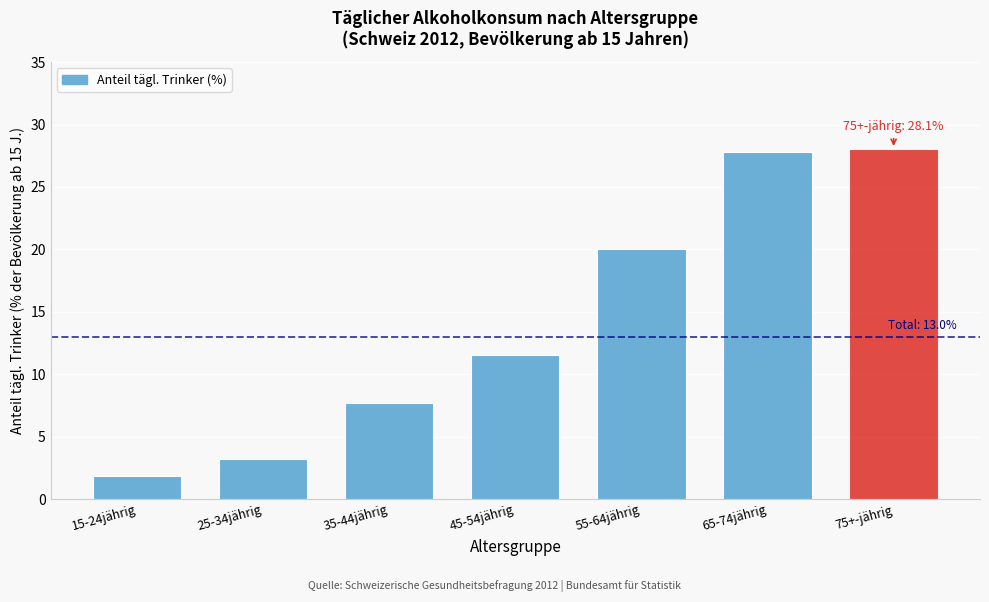

Reading left to right, transcribe all the data shown in this chart.

1.9	3.2	7.7	11.6	20.0	27.8	28.1